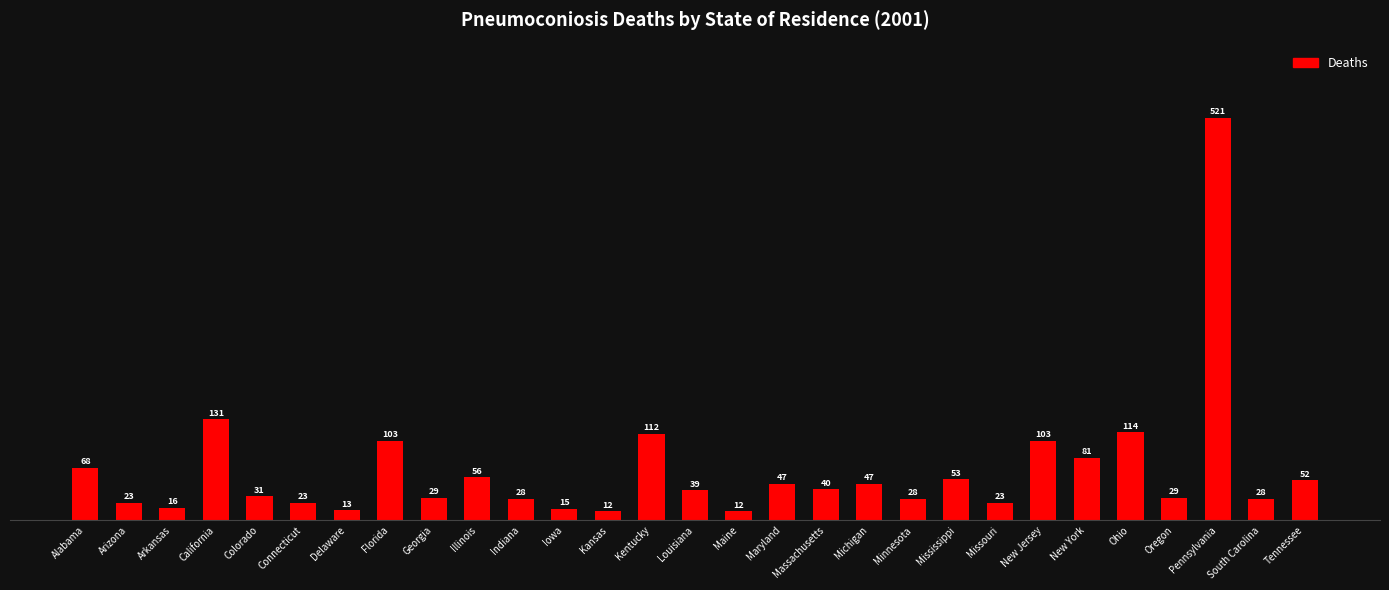

Is it true that the value at Colorado is 31?

True